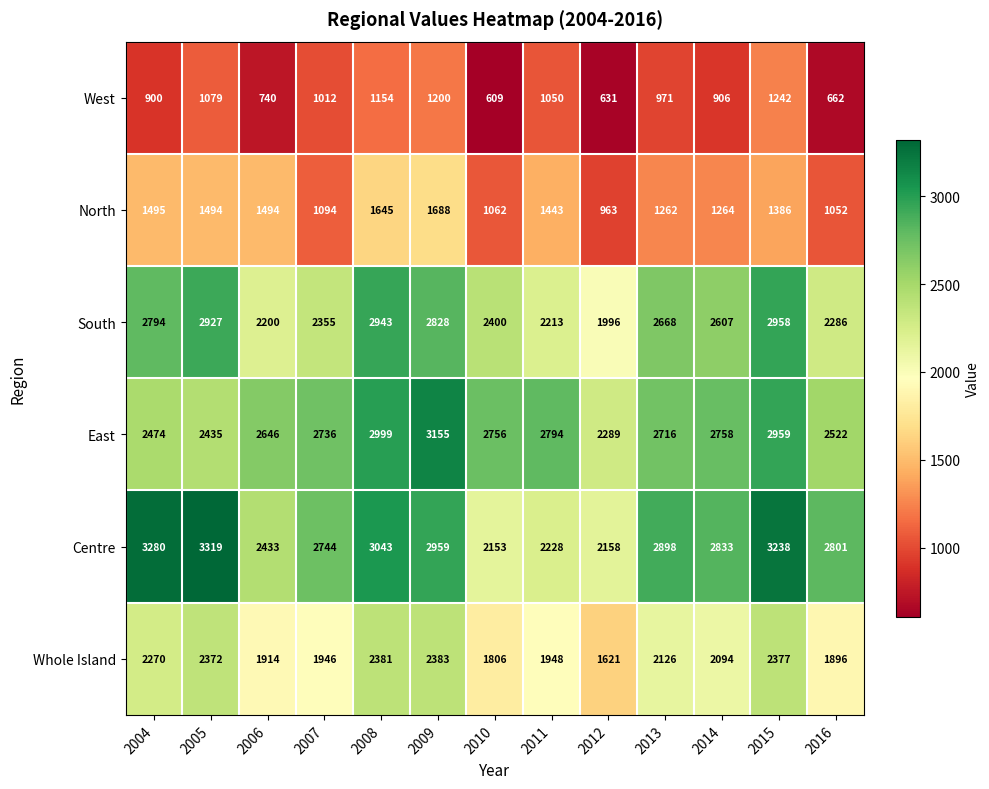

Which series has the largest total across all categories?

Centre